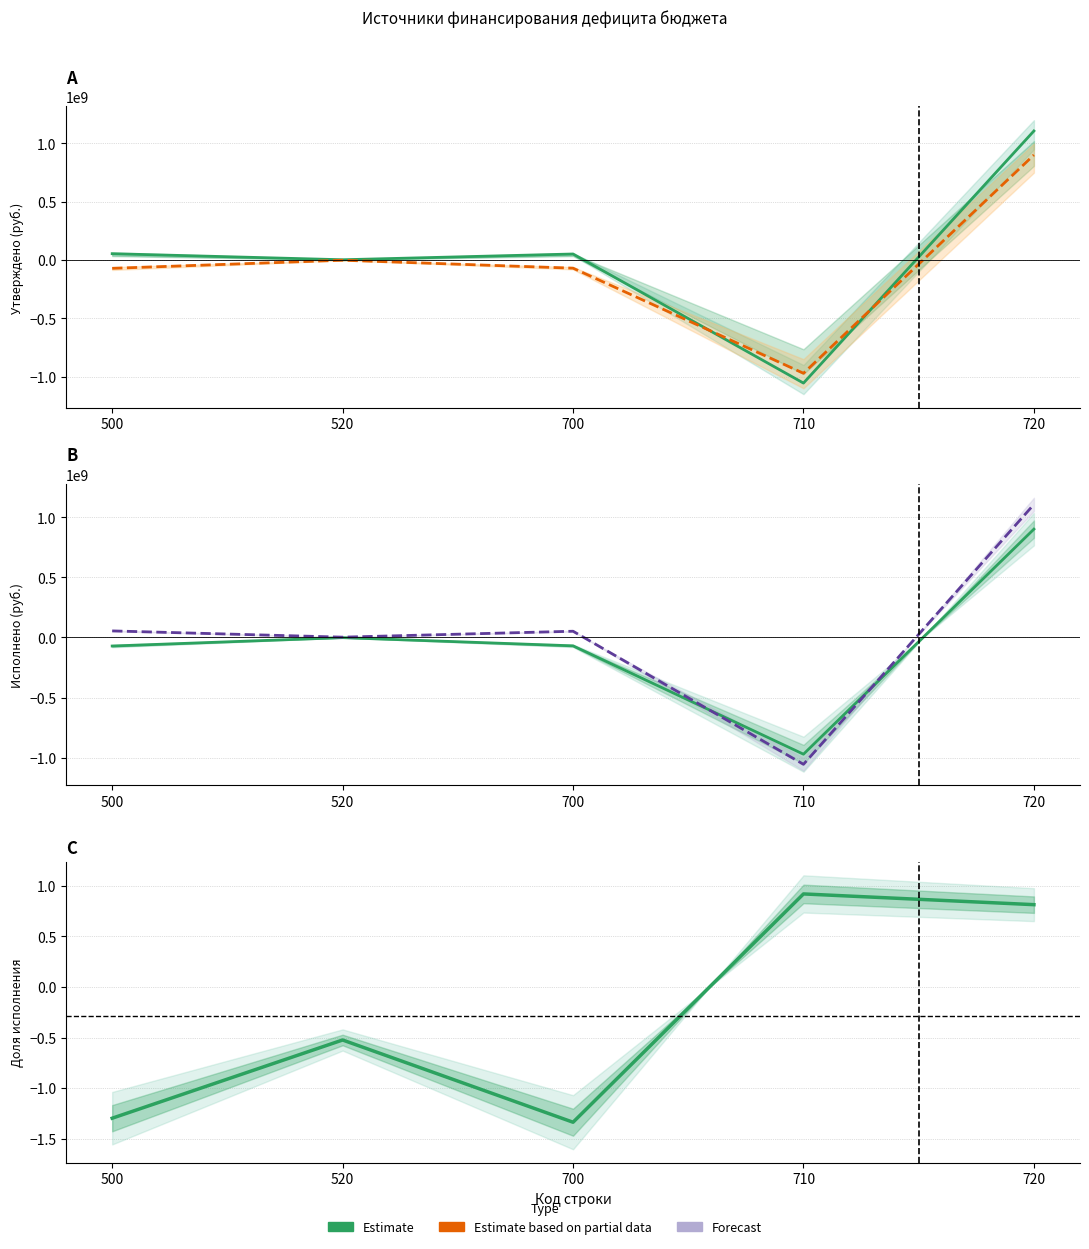

Does the chart have visible grid lines?

Yes